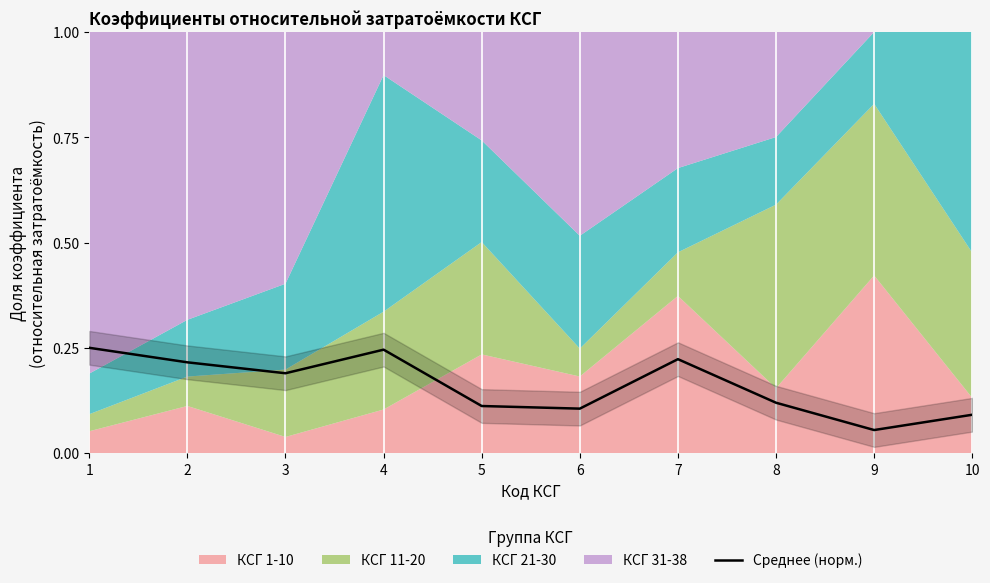

What value does the data have at 5?

0.1